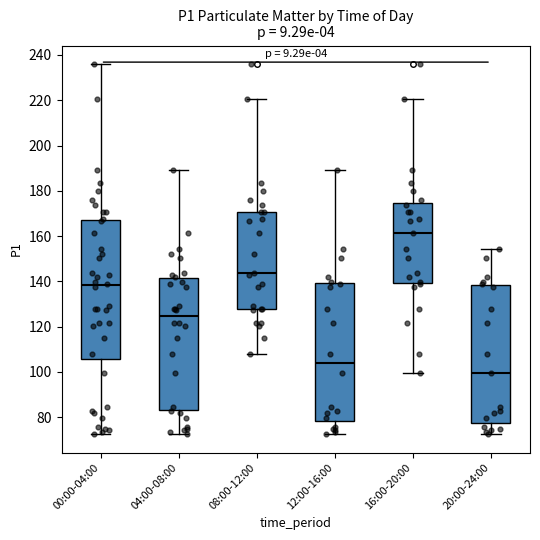

Which box's median line is the lowest?

20:00-24:00